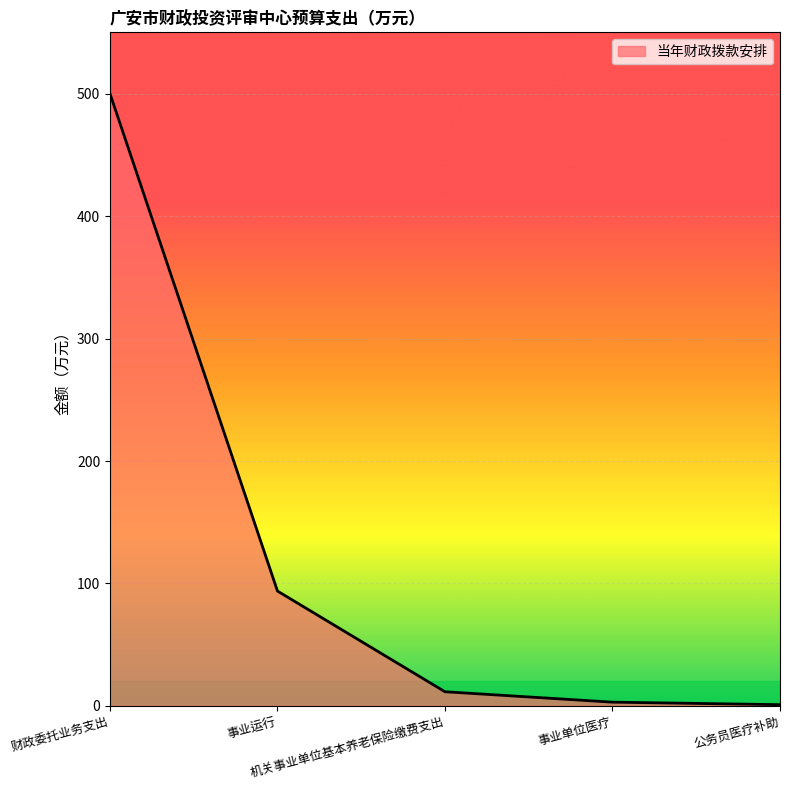

True or false: the data shows 3.1 at 事业单位医疗.

True